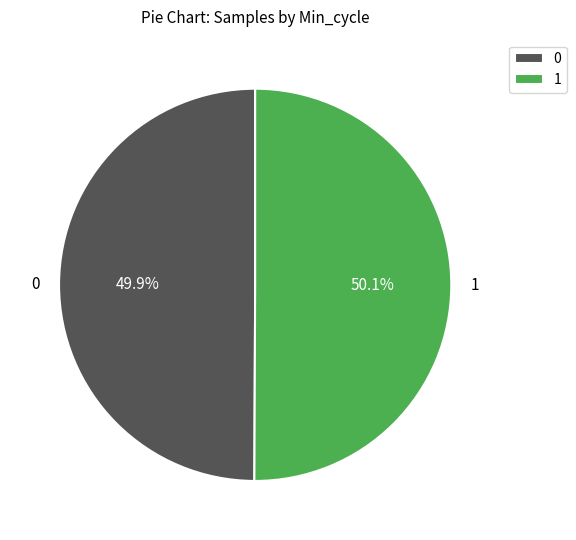

Approximately how many times larger is the value at 0 compared to 1?

1.0